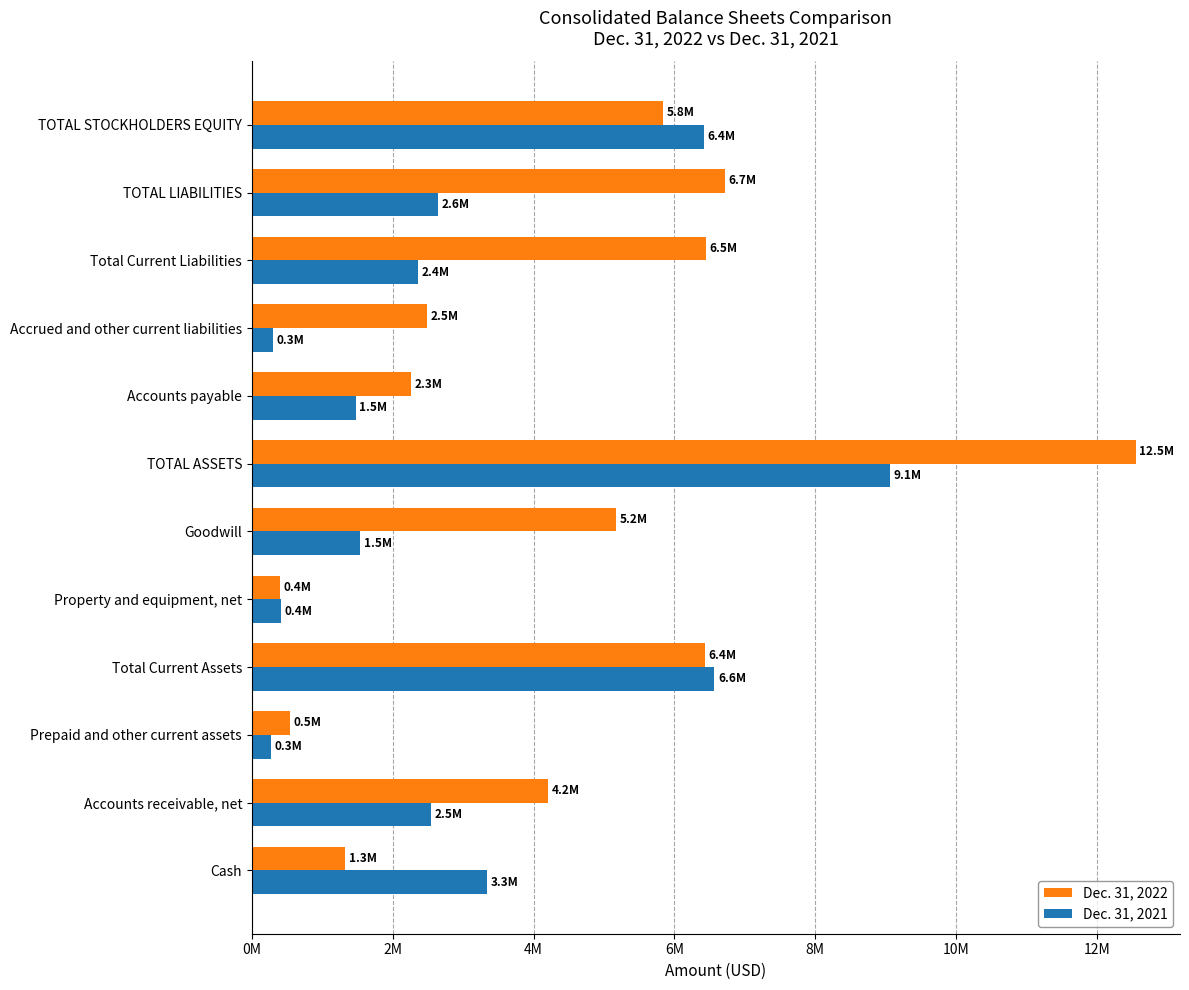

What are all the series names shown in the legend?

Dec. 31, 2022, Dec. 31, 2021